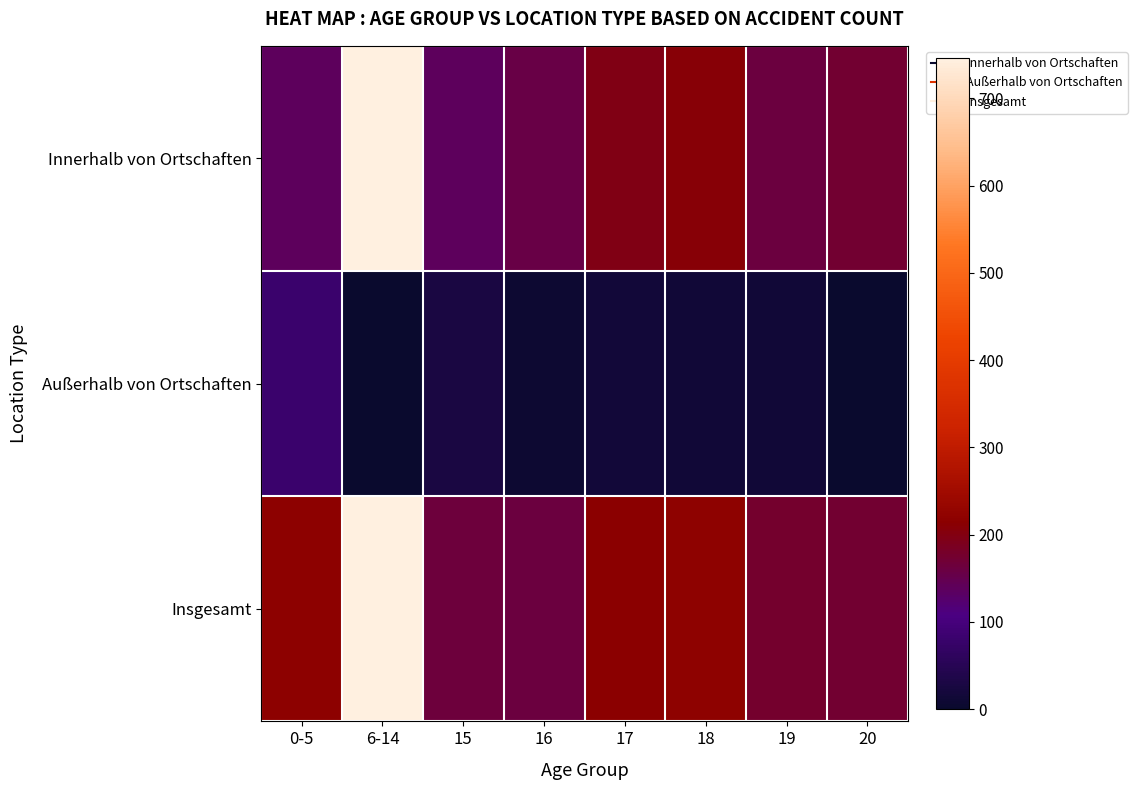

Reading left to right, list all the values displayed in this chart.

Innerhalb von Ortschaften: 0-5=137	6-14=746	15=139	16=155	17=196	18=207	19=162	20=173
Außerhalb von Ortschaften: 0-5=80	6-14=0	15=27	16=8	17=17	18=14	19=14	20=0
Insgesamt: 0-5=217	6-14=746	15=166	16=163	17=213	18=221	19=176	20=173